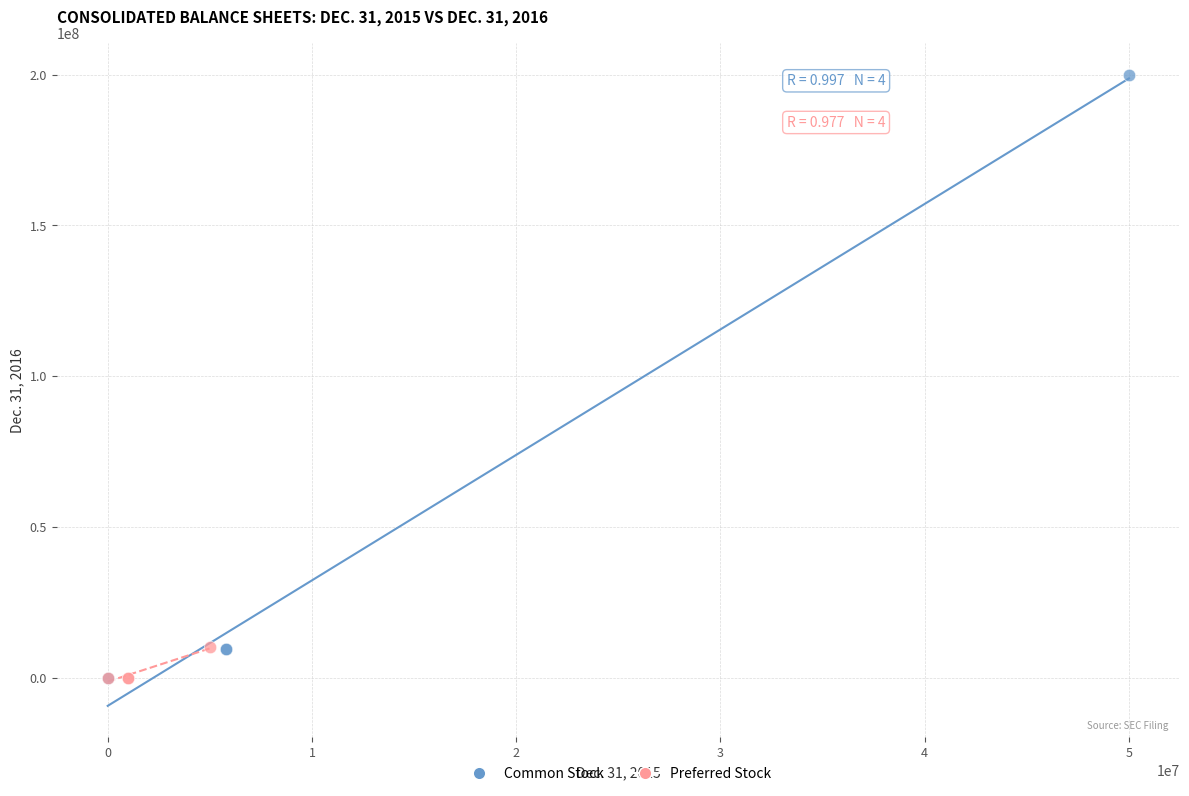

Which series reaches the maximum Y coordinate?

Common Stock